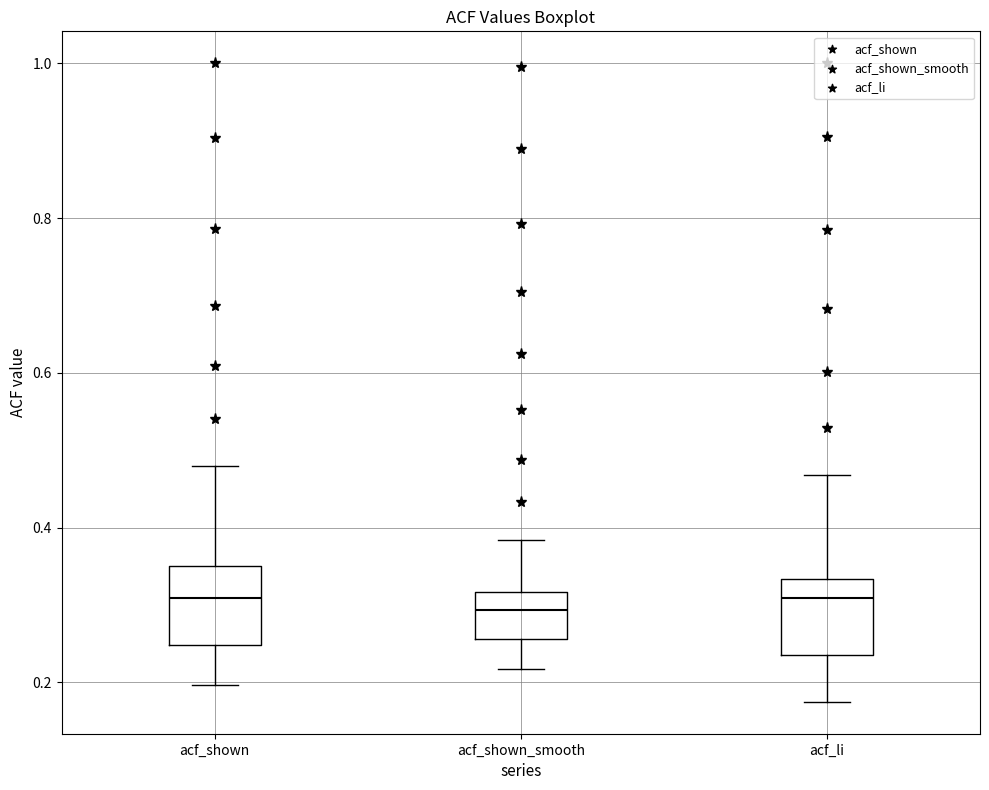

Where does the upper whisker of the box for acf_shown_smooth end on the y-axis? The values are not printed on the chart, so give them approximately, as read against the axis.

0.38